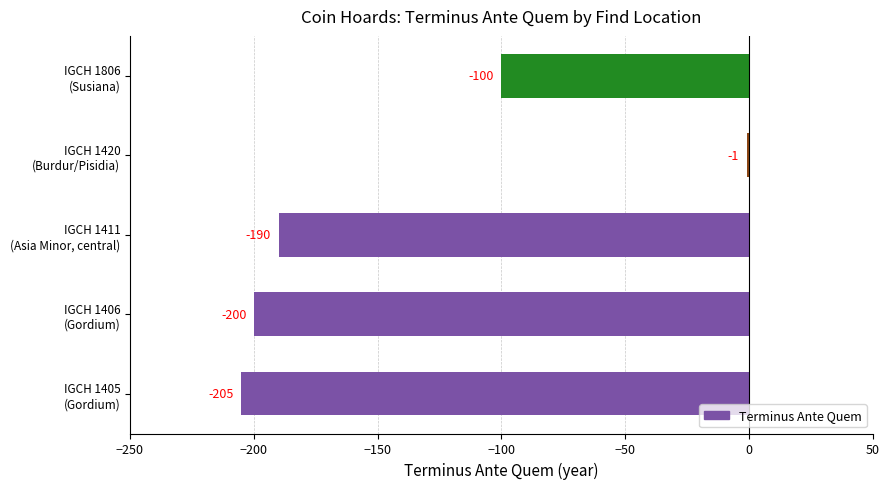

What is the average value?

-139